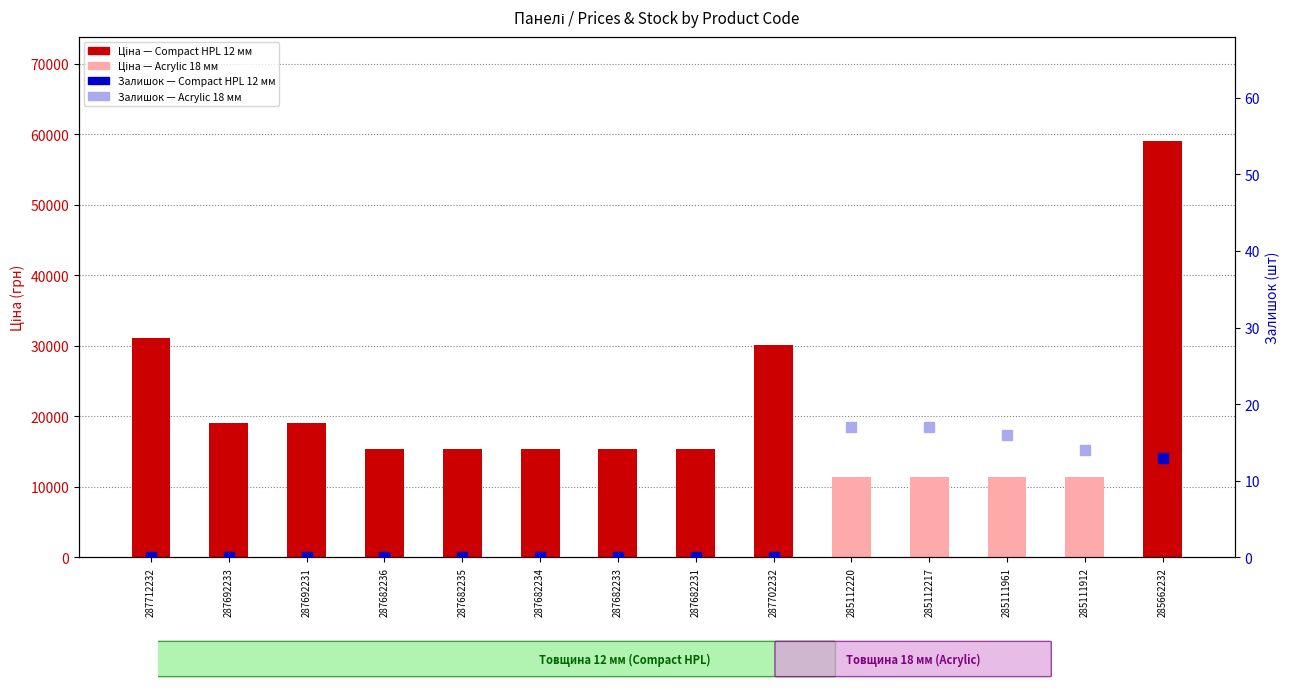

What is the label of the 4th bar from the left?

287682236